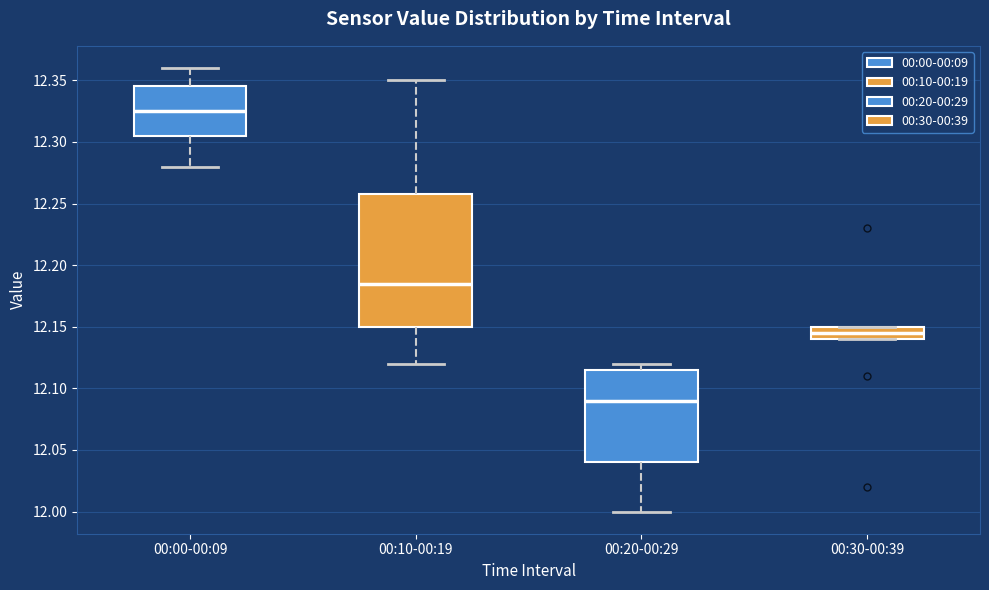

Reading left to right, transcribe this box plot: for each box, give where its median line is, the range the box spans, and where its two whiskers end, as read against the y-axis. The values are not printed on the chart, so give them approximately, as read against the axis.

00:00-00:09: median 12.325, box 12.305 to 12.345, whiskers 12.280 to 12.360
00:10-00:19: median 12.185, box 12.150 to 12.260, whiskers 12.120 to 12.350
00:20-00:29: median 12.090, box 12.040 to 12.115, whiskers 12.000 to 12.120
00:30-00:39: median 12.145, box 12.140 to 12.150, whiskers 12.140 to 12.150